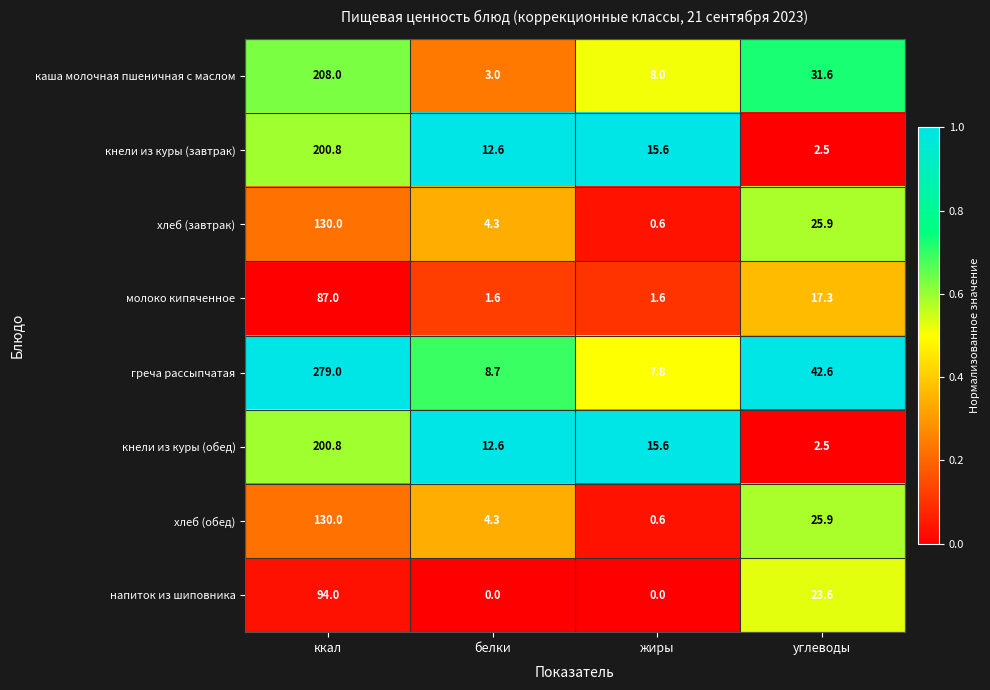

What is the total value across all series at жиры?

49.8